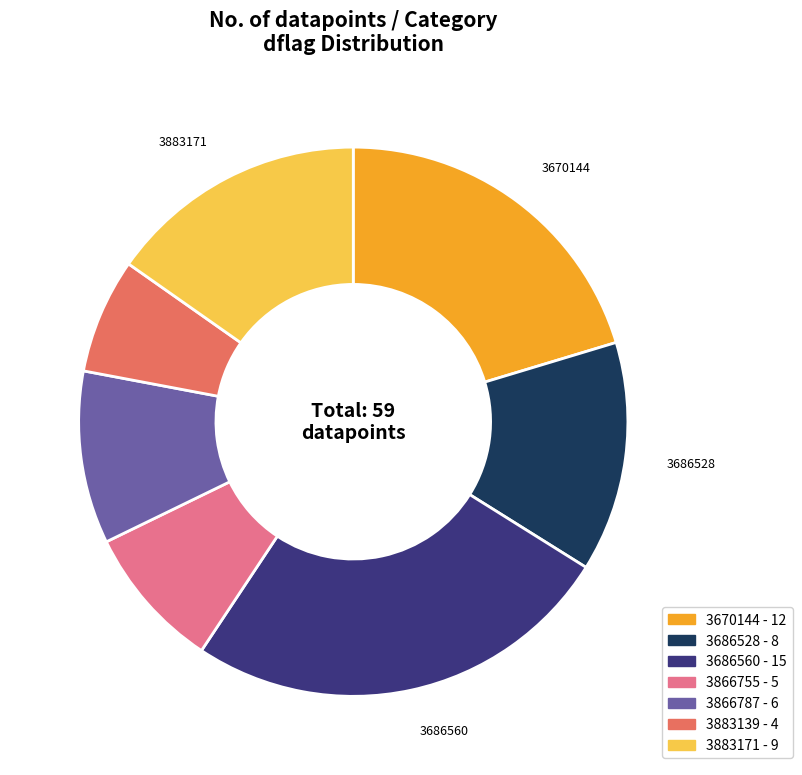

Do 3686560 - 15 and 3866787 - 6 together represent more than half of the pie?

No